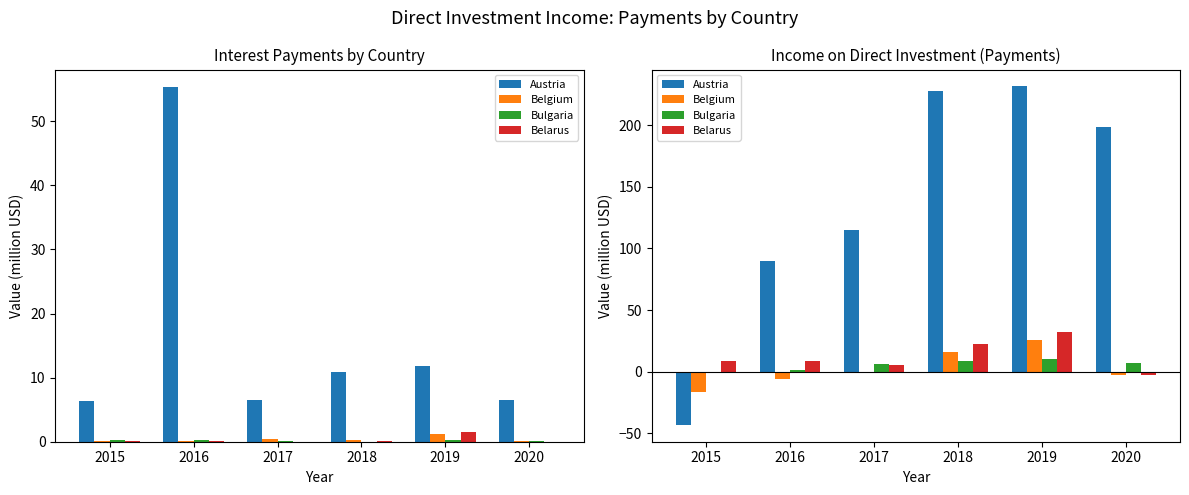

At how many categories does at least one series exceed 185?

3